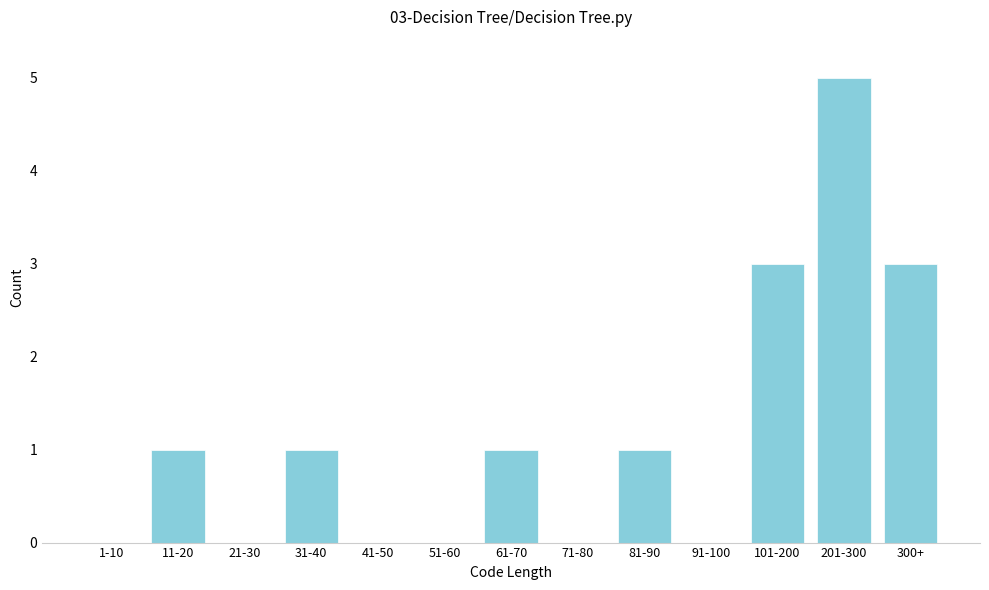

Approximately how many times larger is the value at 81-90 compared to 61-70?

1.0